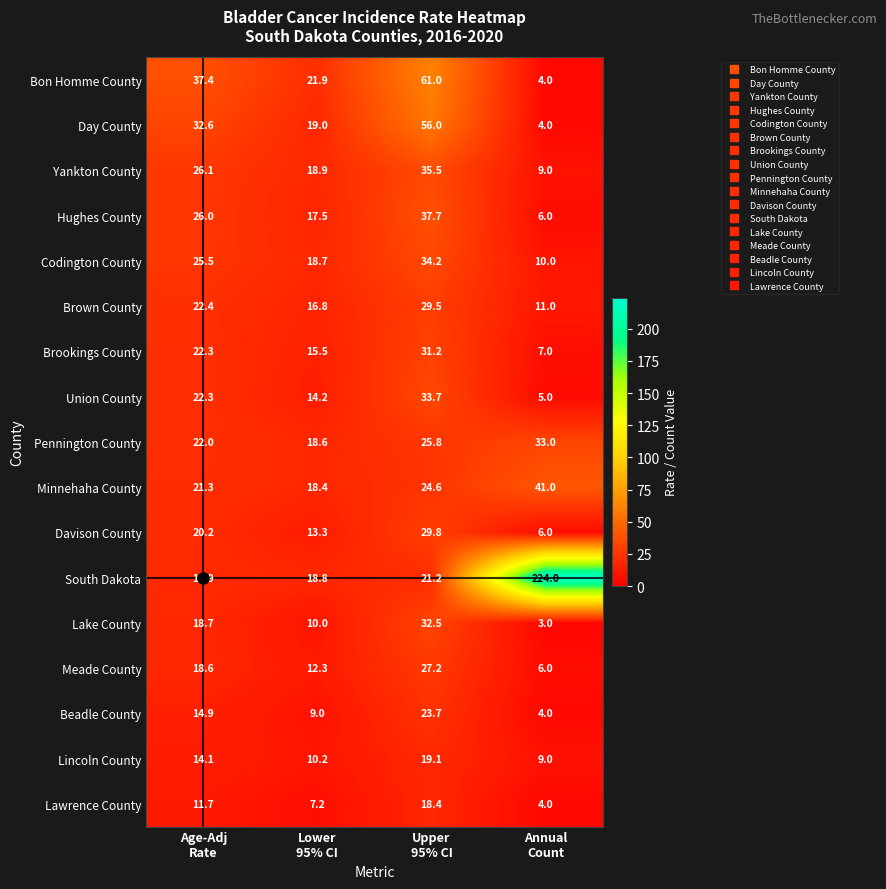

Which series has the widest spread of values?

South Dakota